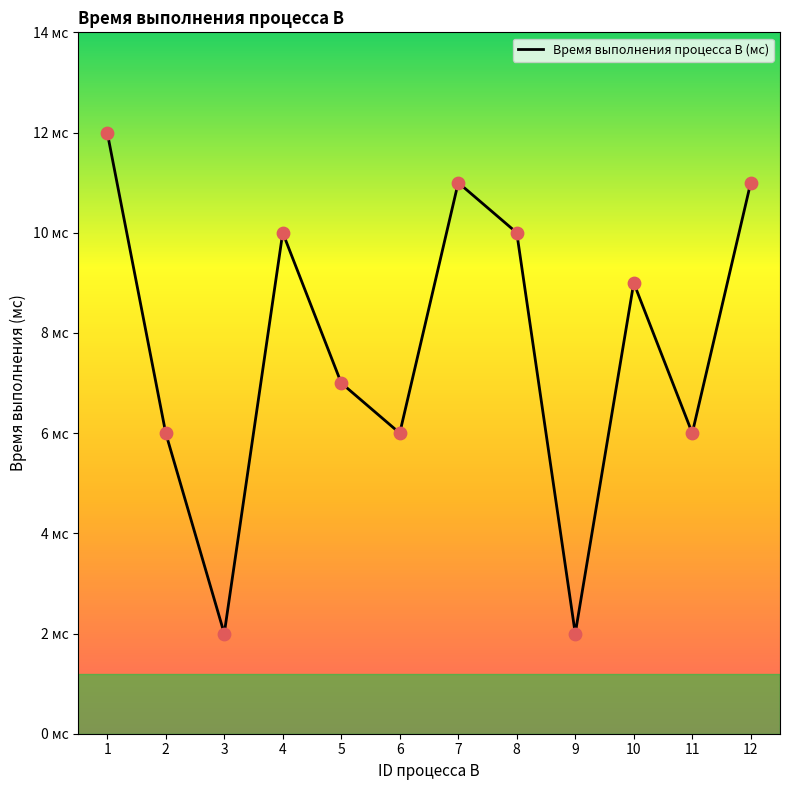

Between 7 and 10, which is larger?

7